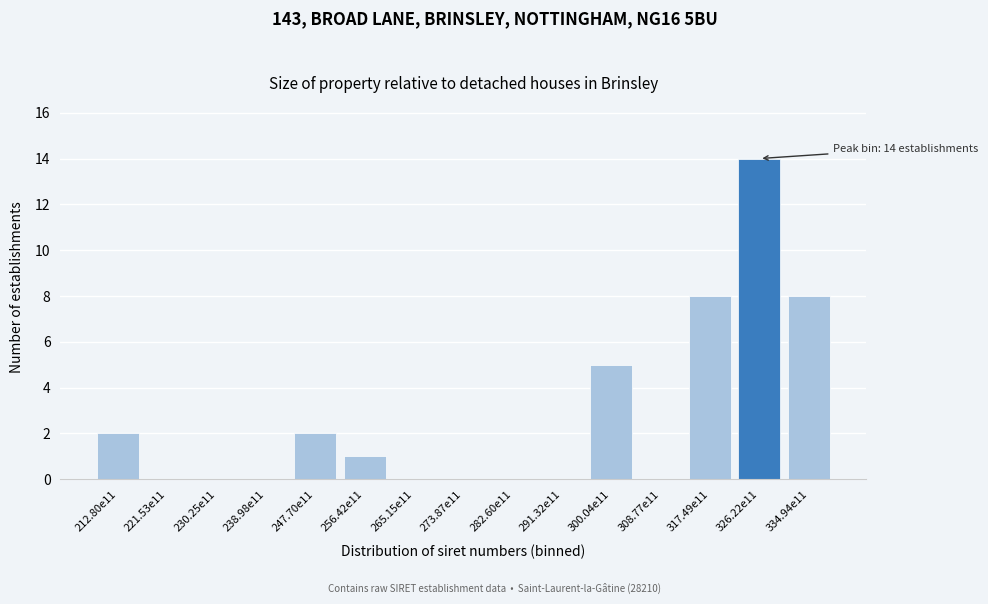

Reading left to right, list all the values displayed in this chart.

212.80e11=2	221.53e11=0	230.25e11=0	238.98e11=0	247.70e11=2	256.42e11=1	265.15e11=0	273.87e11=0	282.60e11=0	291.32e11=0	300.04e11=5	308.77e11=0	317.49e11=8	326.22e11=14	334.94e11=8